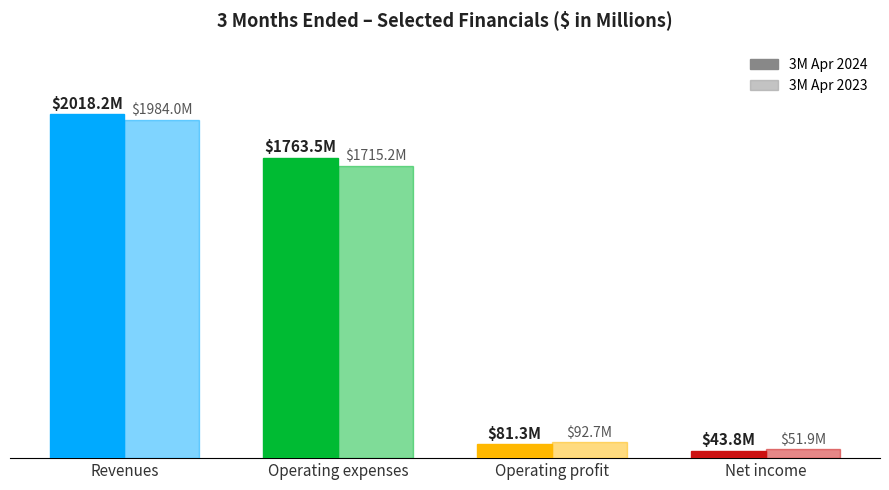

At which label does 3M Apr 2024 reach its peak?

Revenues